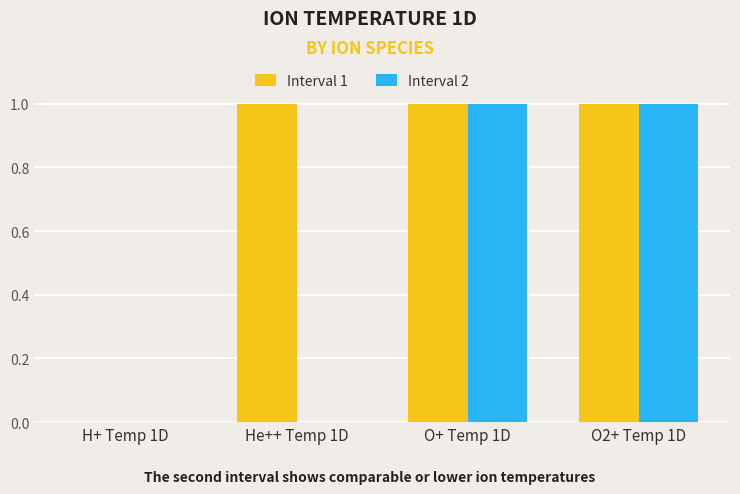

Which series has the largest total across all categories?

Interval 1